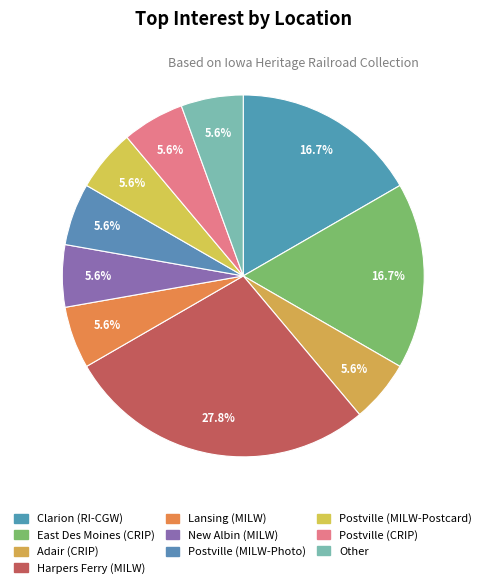

What portion of the pie excludes East Des Moines (CRIP)?

83.3%